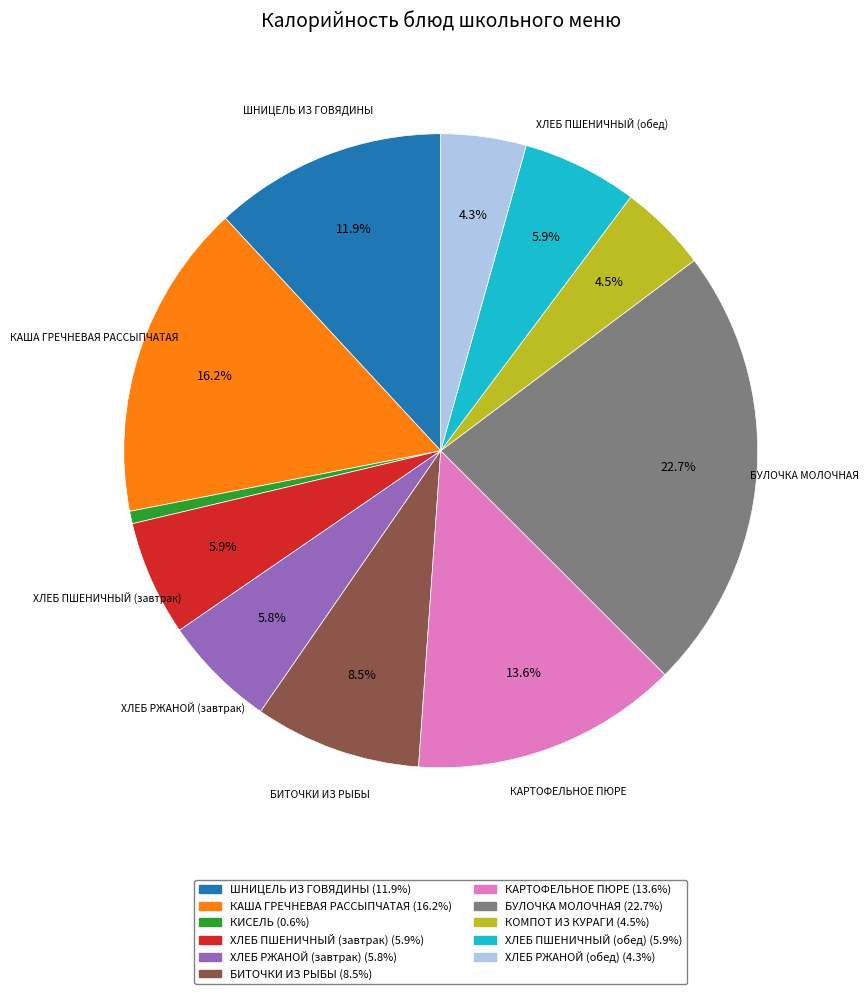

To the nearest percent, what is the difference between the largest and smallest slice percentages?

22%